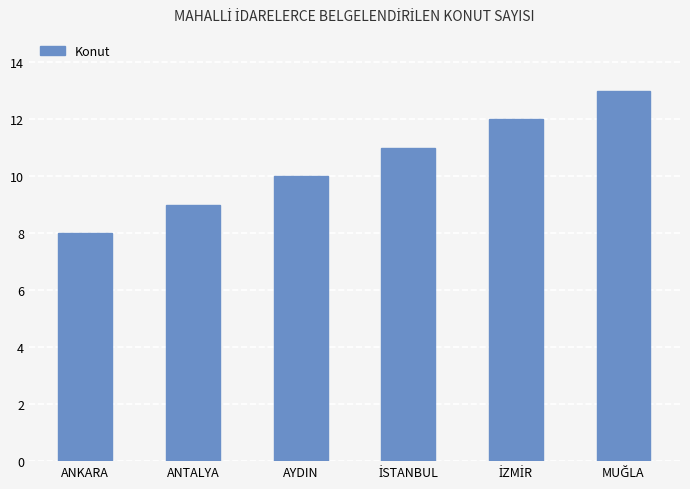

What is the label of the 2nd bar from the left?

ANTALYA